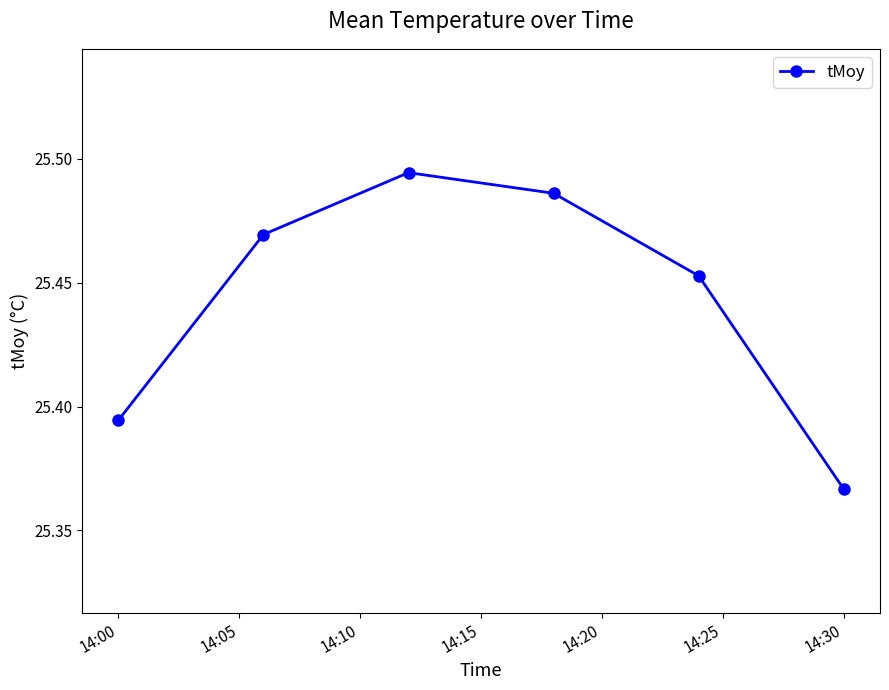

What is the sum of all values?

152.7